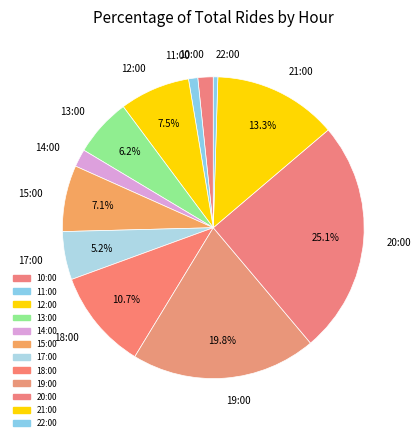

Between 17:00 and 11:00, which is larger?

17:00